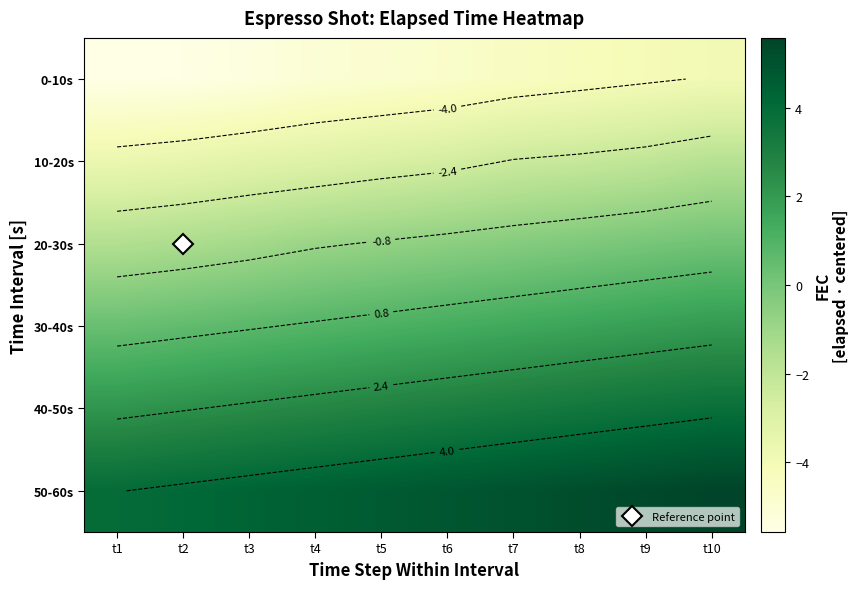

What is the minimum value shown in the chart?

-5.6